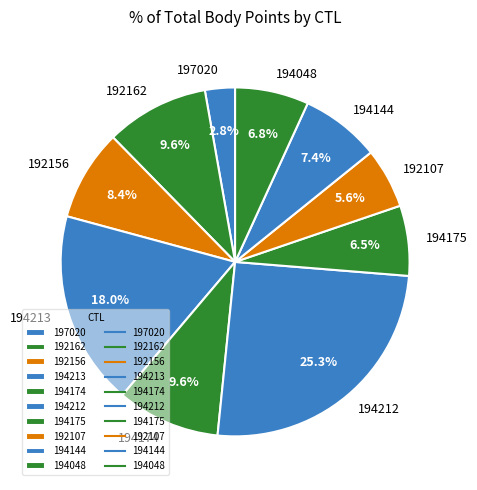

Approximately how many times larger is the value at 192156 compared to 197020?

3.0